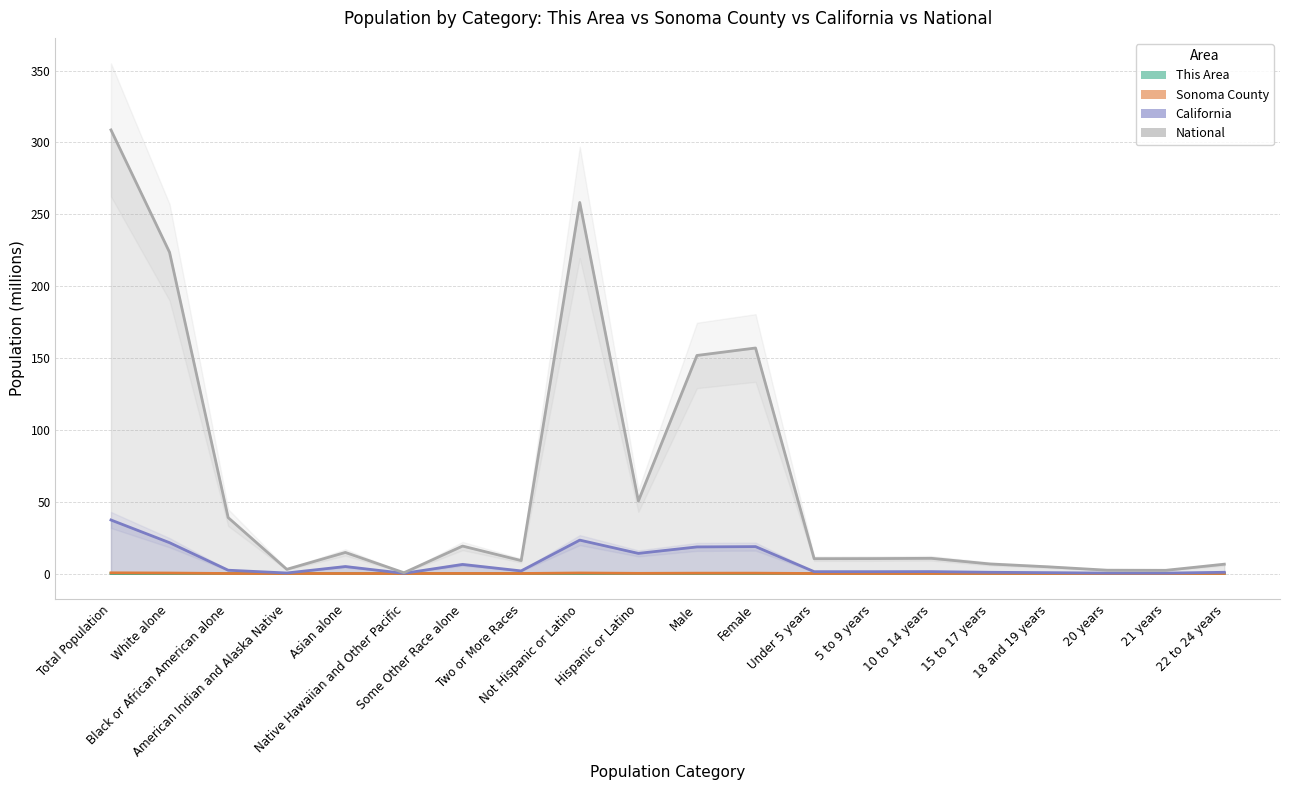

At which category does National reach its first local peak?

Asian alone